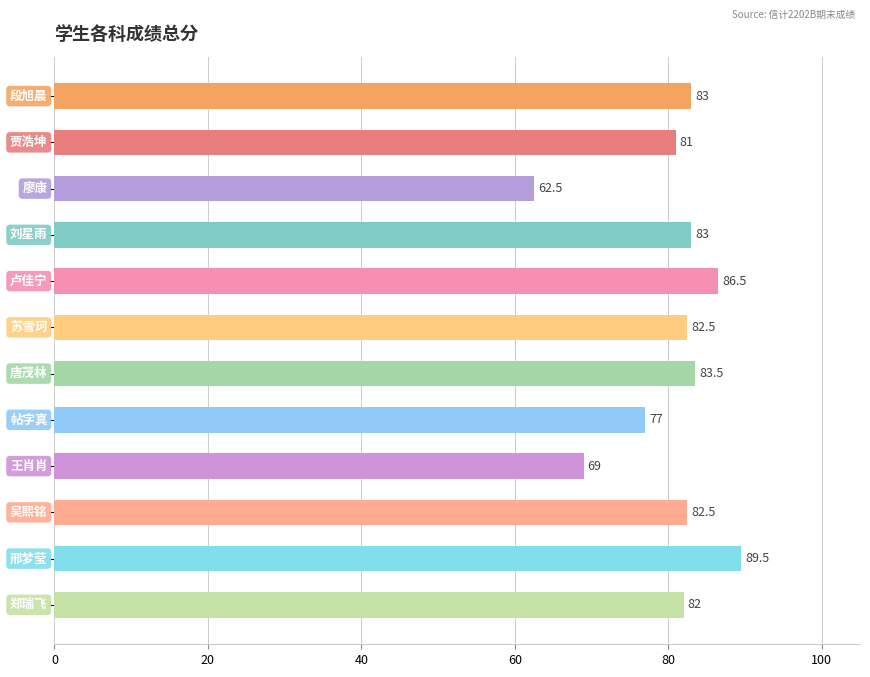

What is the value of the 6th bar from the top?

82.5